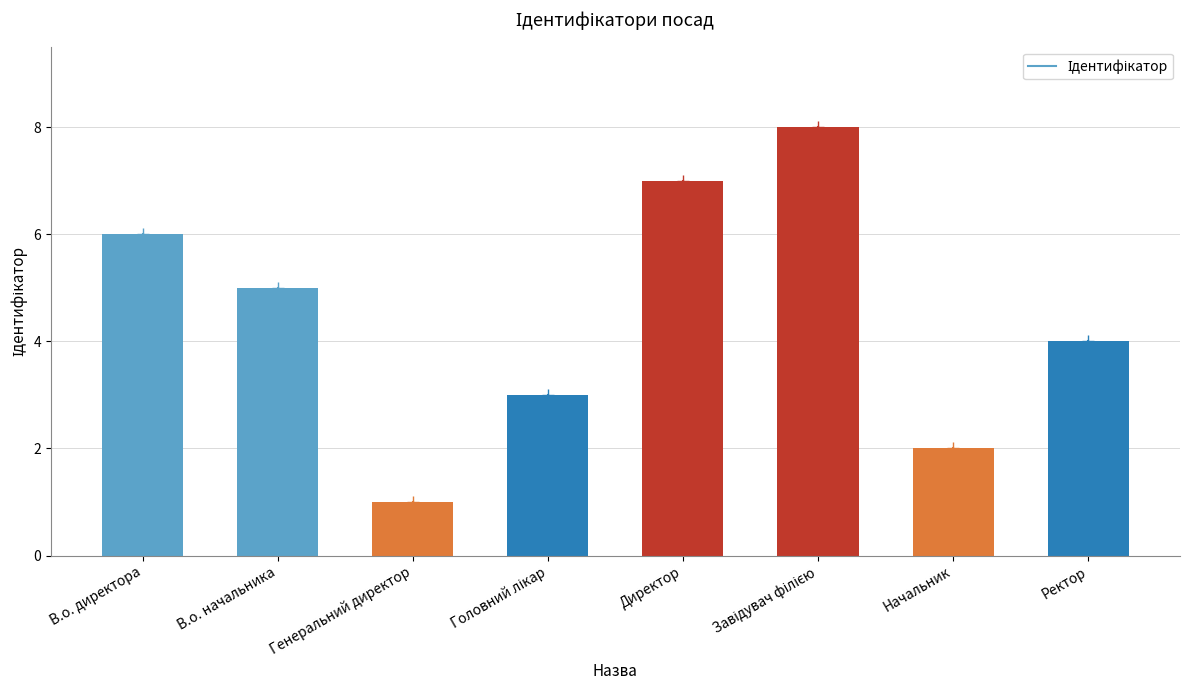

Are the bars horizontal?

No